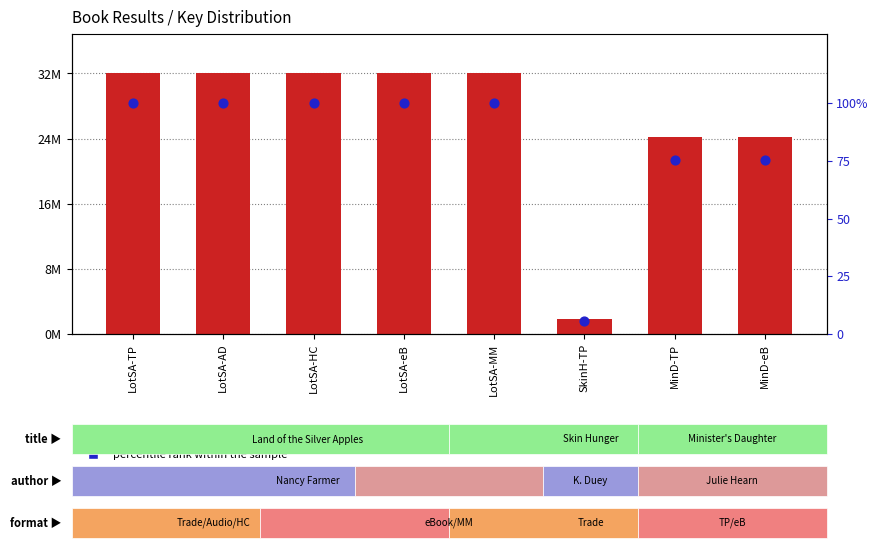

Which series has the widest spread of Y values?

Key